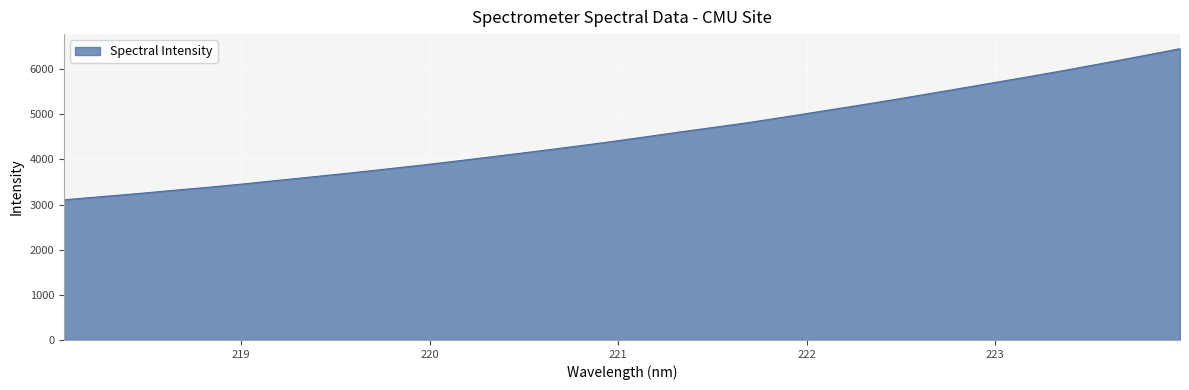

Reading left to right, transcribe all the data shown in this chart.

3105.9	3172.7	3240.0	3312.6	3382.7	3459.2	3541.2	3622.7	3705.0	3792.2	3880.4	3974.5	4071.3	4169.7	4270.7	4373.8	4484.5	4597.0	4706.2	4816.4	4938.9	5064.5	5189.9	5318.6	5453.3	5588.4	5725.3	5862.1	6004.3	6151.2	6301.0	6454.1